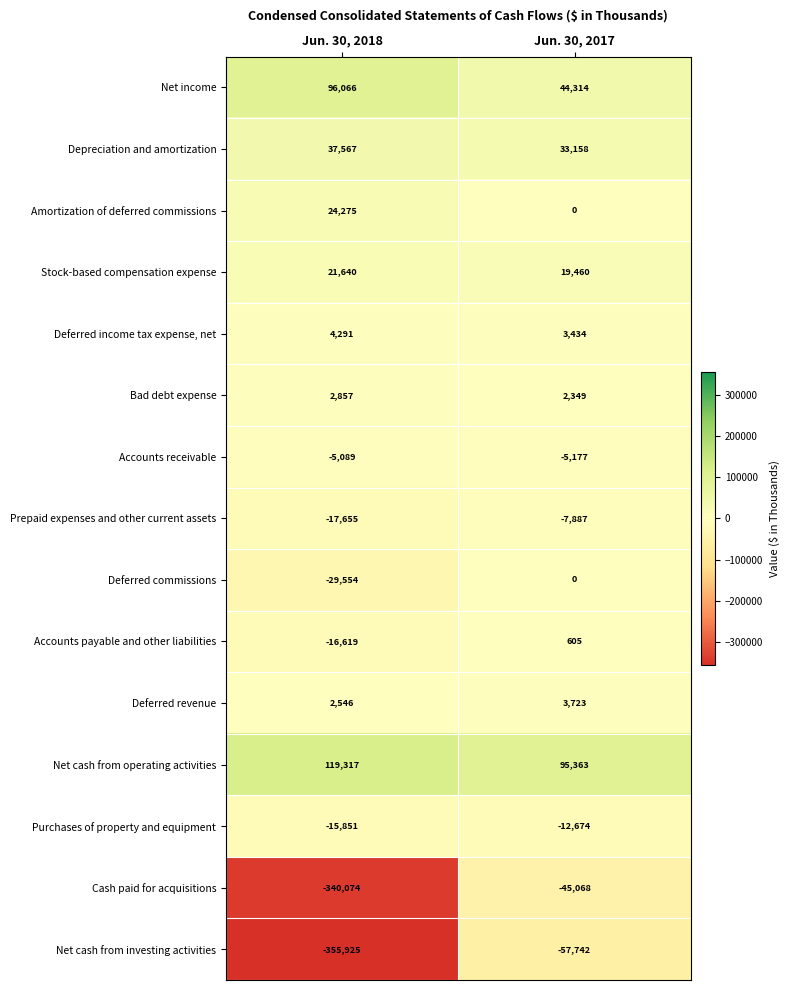

Which category has the lowest value across all series?

Jun. 30, 2018